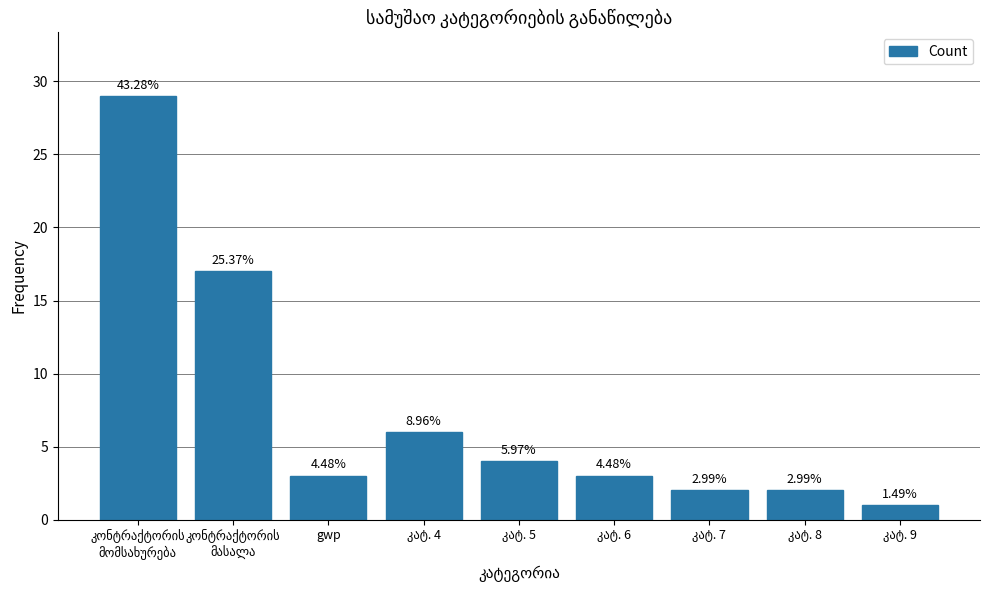

Reading right to left, what are all the values shown in this chart?

1	2	2	3	4	6	3	17	29